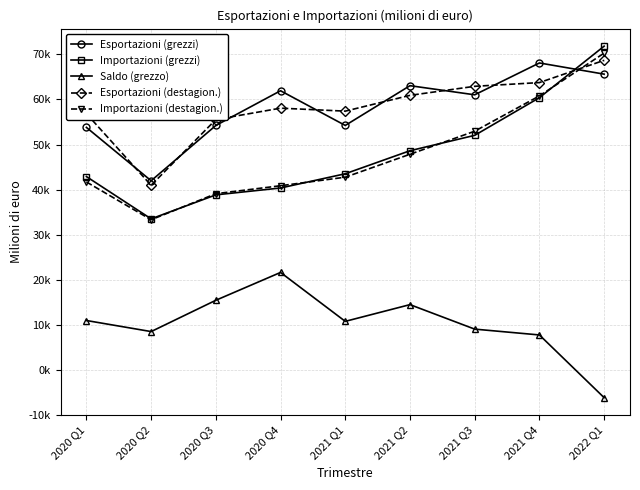

Rank the categories by Esportazioni (destagion.) value from lowest to highest.

2020 Q2, 2020 Q3, 2020 Q1, 2021 Q1, 2020 Q4, 2021 Q2, 2021 Q3, 2021 Q4, 2022 Q1